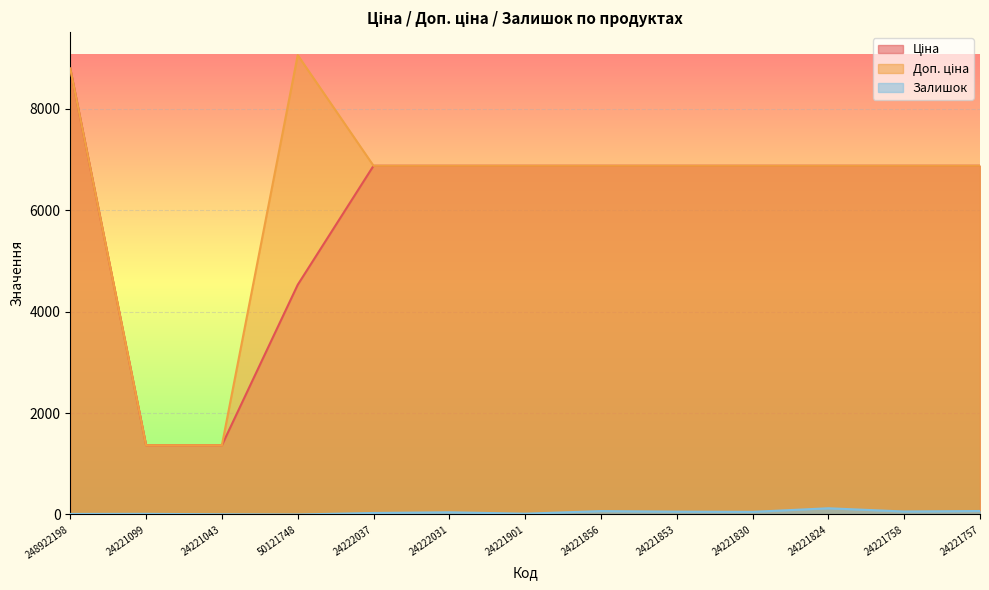

How many interior local peaks does the Залишок series have?

4